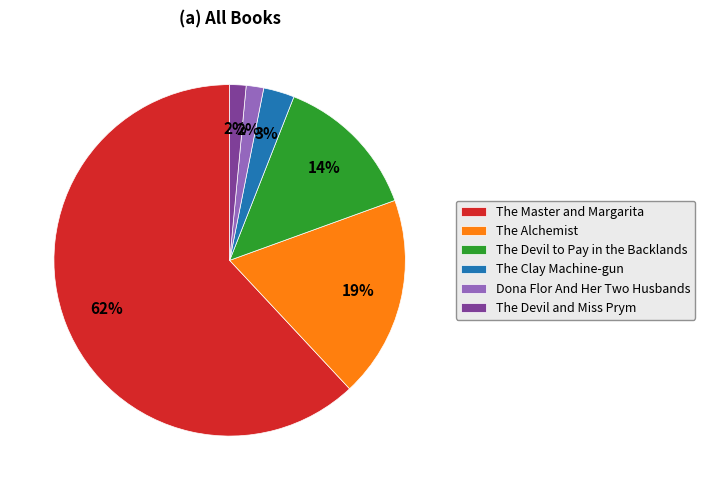

Count the number of slices in the pie.

6